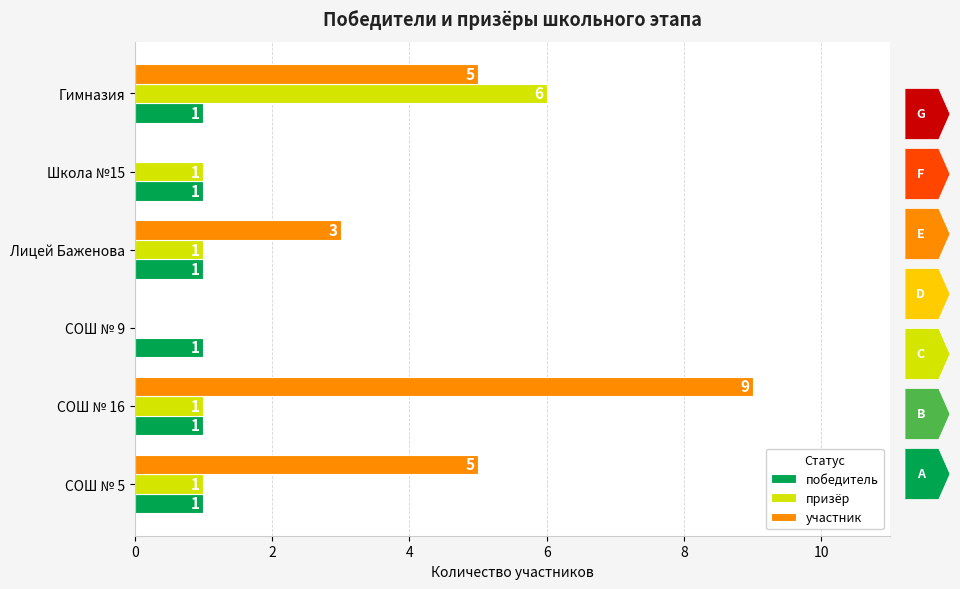

What are all the series names shown in the legend?

победитель, призёр, участник